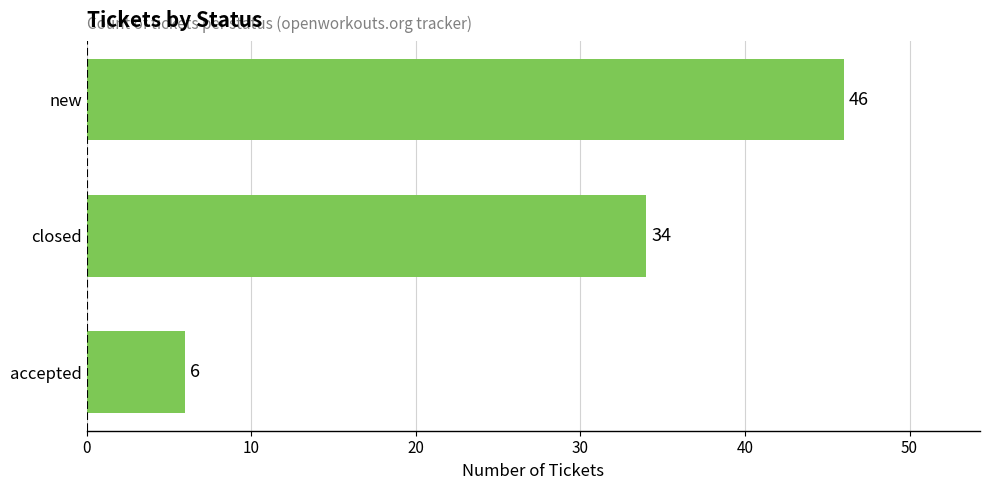

Approximately how many times larger is the value at new compared to closed?

1.4